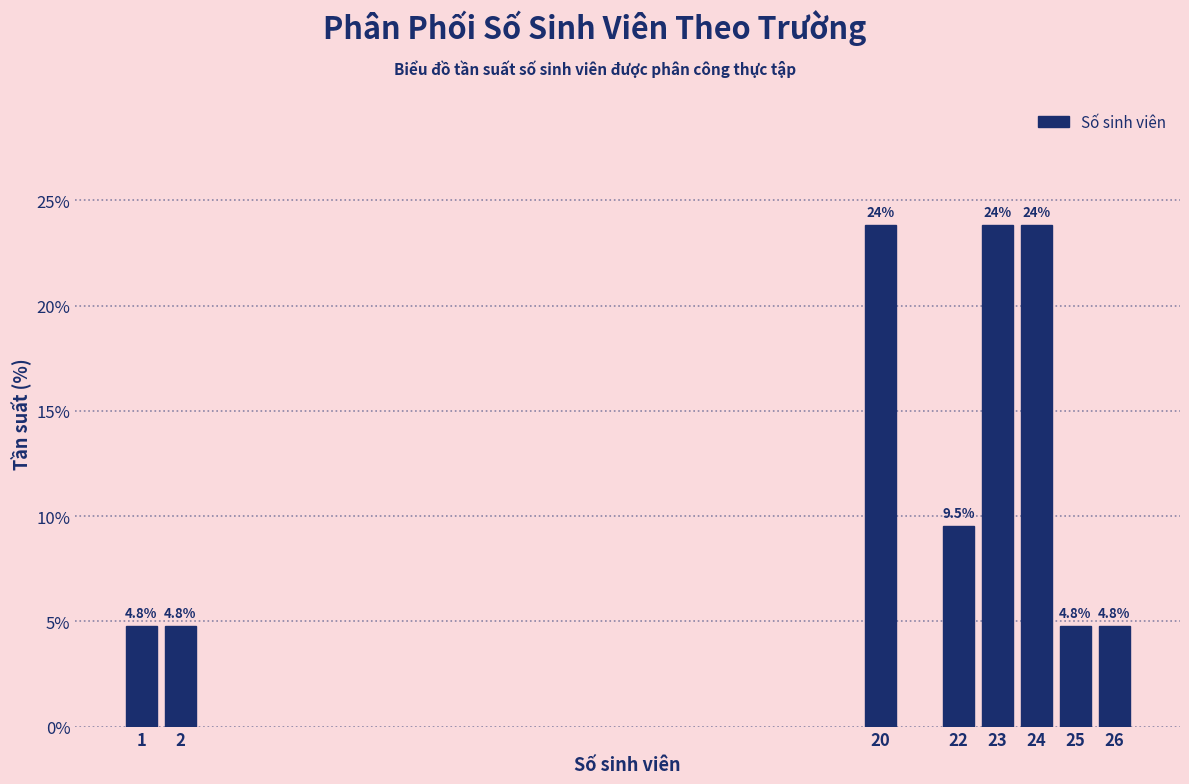

Reading left to right, extract all data points from this chart.

1=4.8	2=4.8	20=23.8	22=9.5	23=23.8	24=23.8	25=4.8	26=4.8